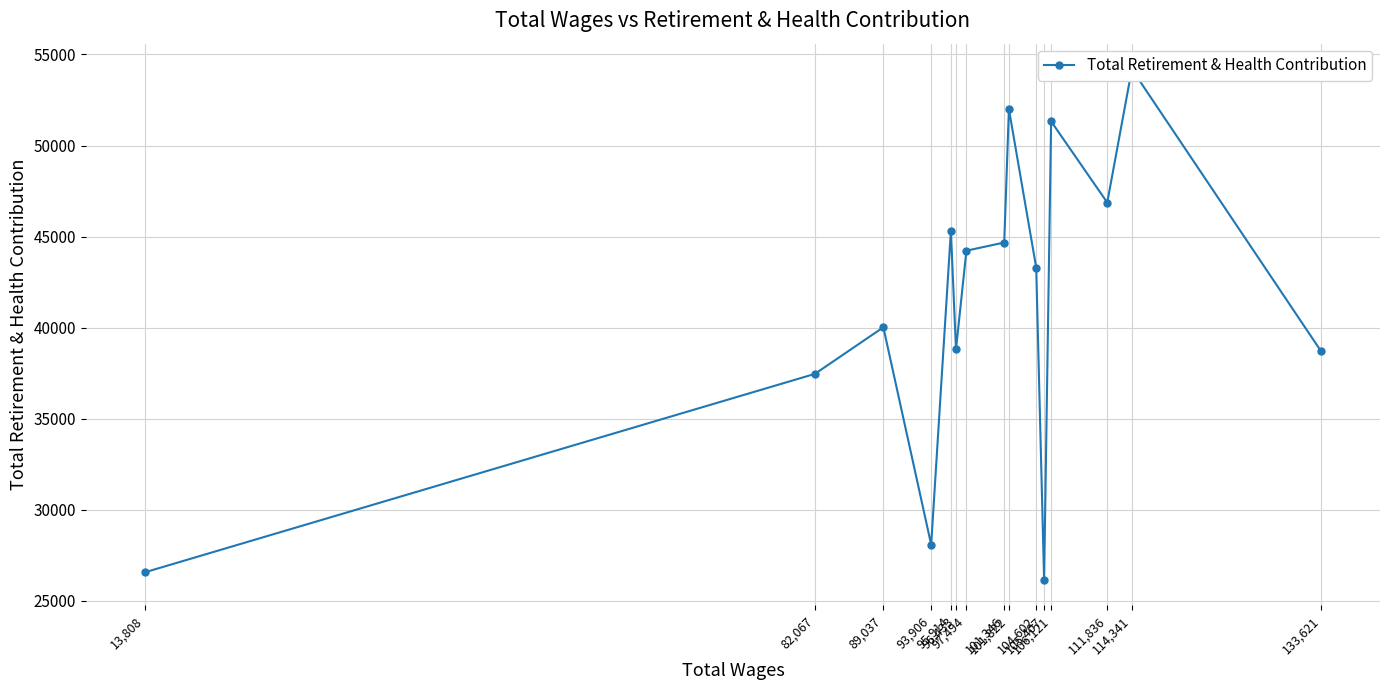

Between 93,906 and 106,121, which is larger?

106,121